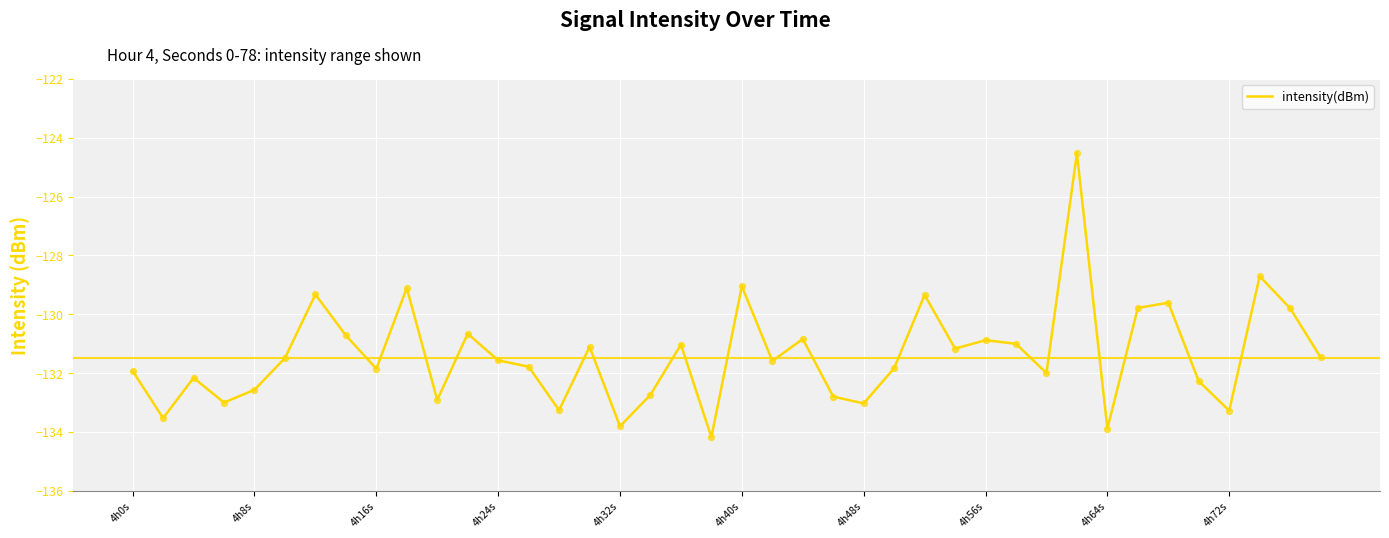

What is the difference between the maximum and minimum values?

9.7